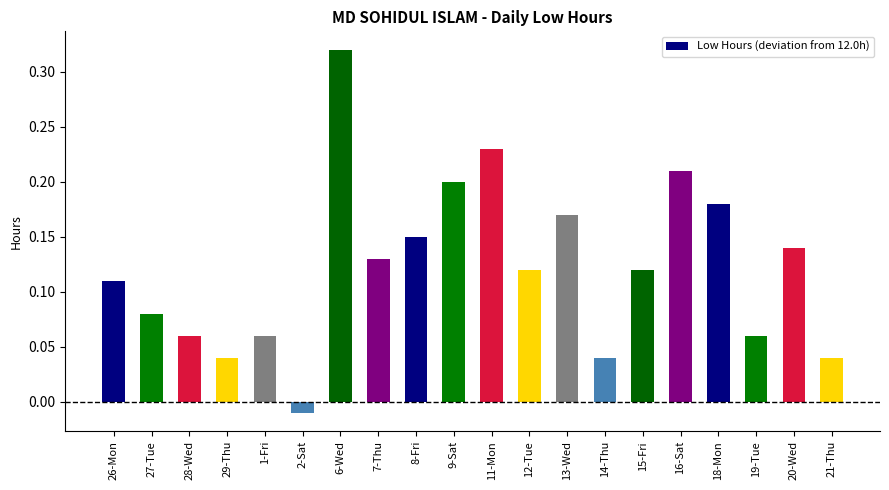

Is it true that the value at 11-Mon is 0.2?

True